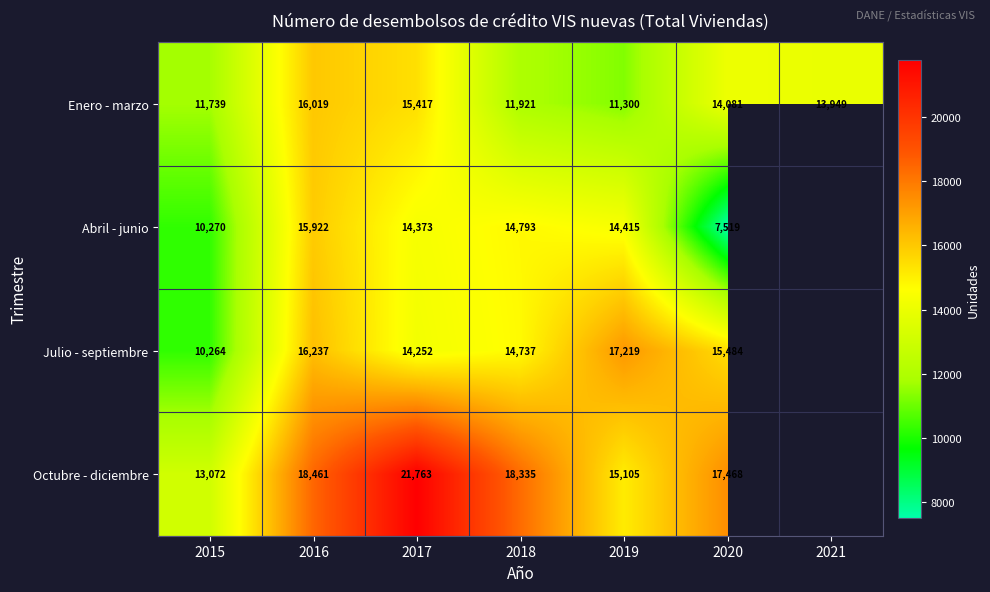

What is the spread (max minus min) of values at 2017?

7511